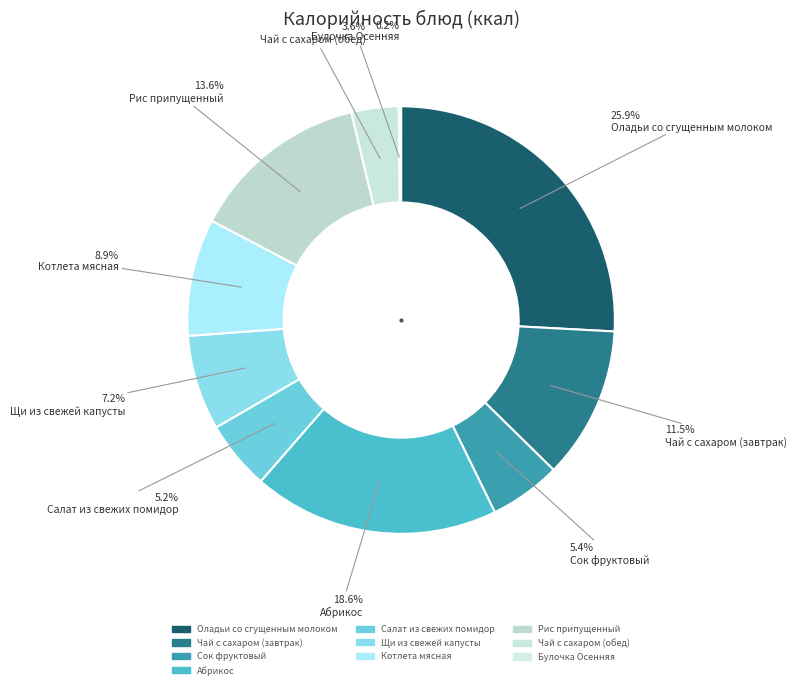

Does any single category account for the majority?

No